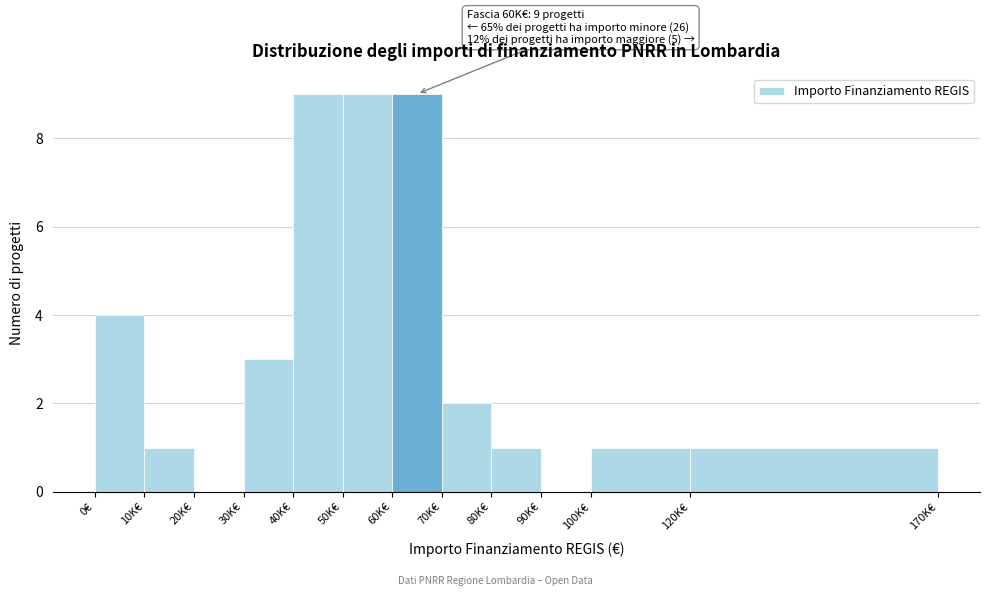

Reading left to right, transcribe all the data shown in this chart.

0€=4	10K€=1	20K€=0	30K€=3	40K€=9	50K€=9	60K€=9	70K€=2	80K€=1	90K€=0	100K€=1	120K€=1